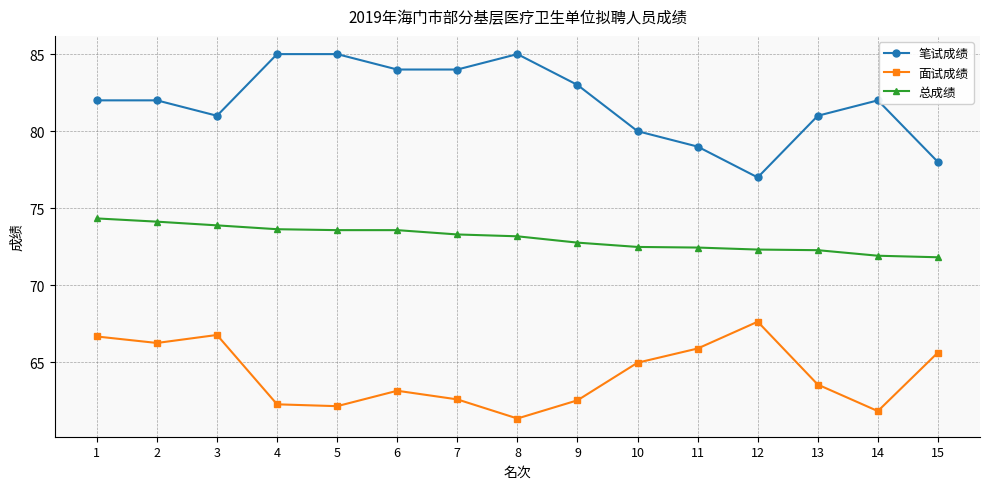

Does the chart have visible grid lines?

Yes